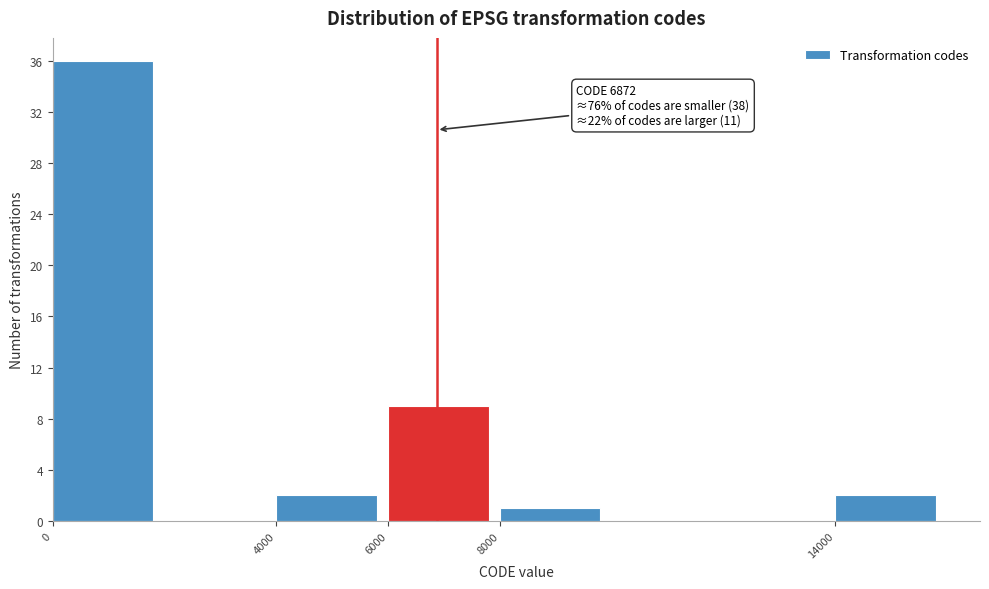

Which range on the x-axis has the tallest bar?

0 to 2000